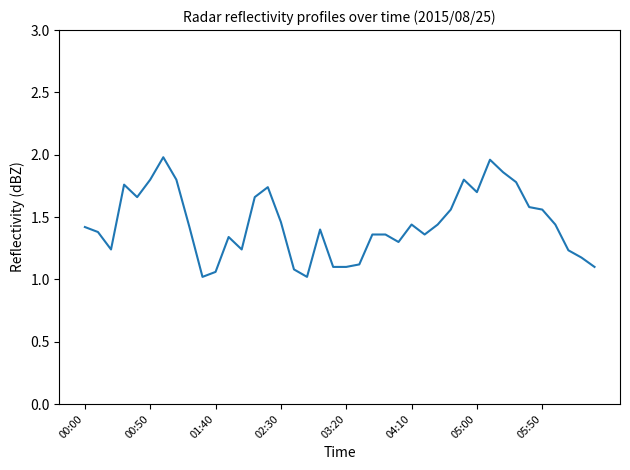

What is the minimum value shown in the chart?

1.0